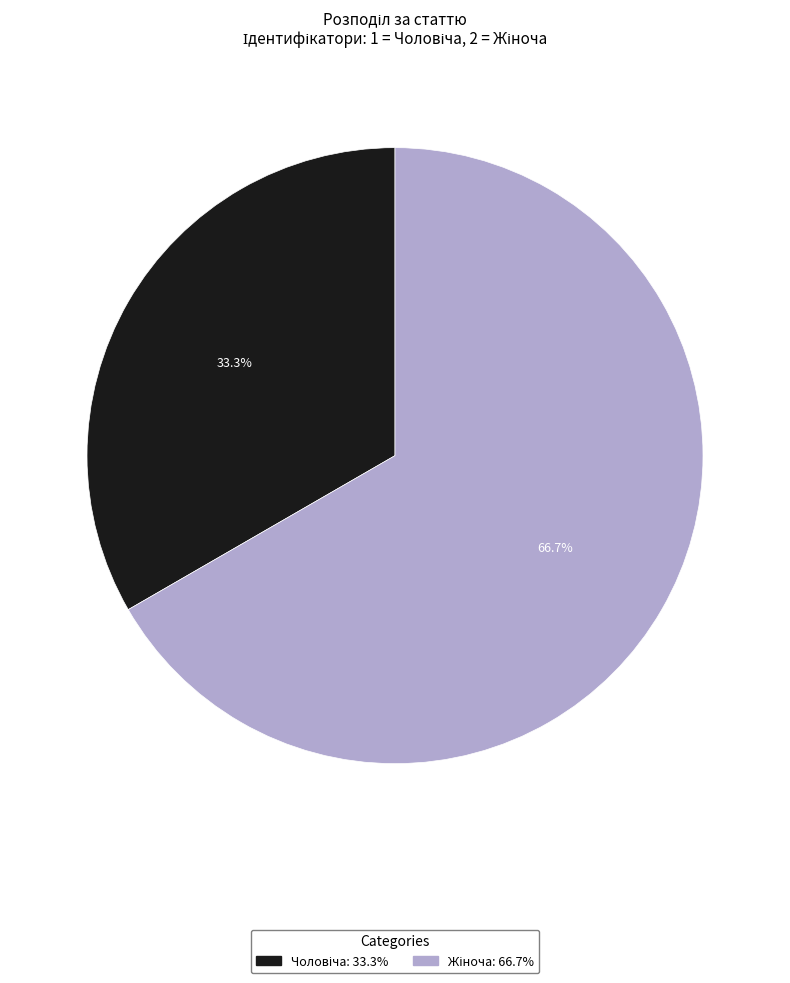

Does any single category account for the majority?

Yes